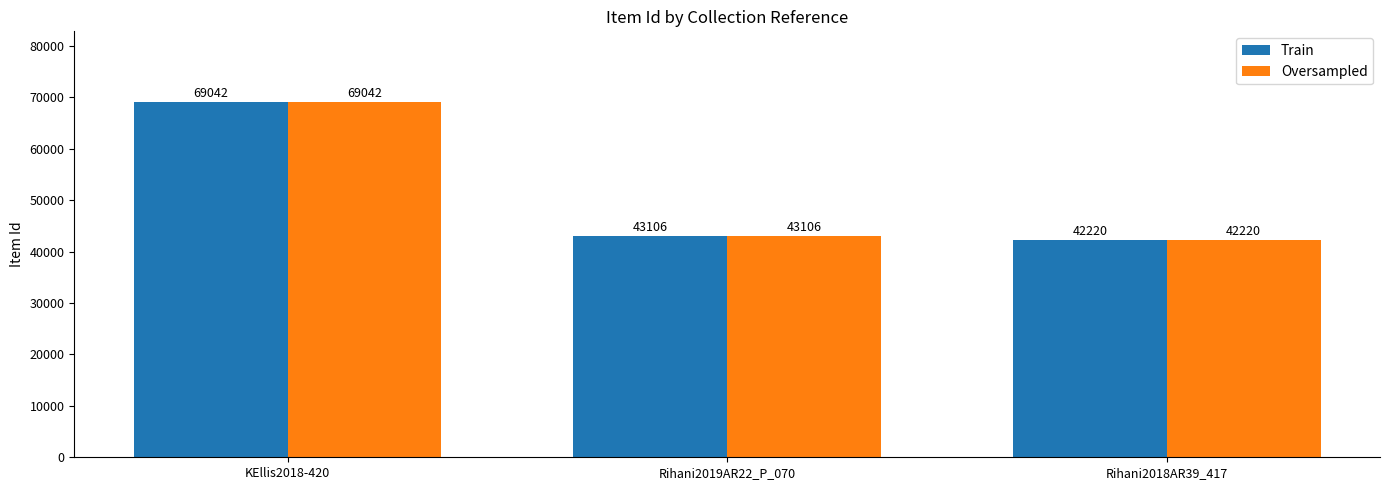

What value does the Train series have at Rihani2018AR39_417, to the nearest 100?

42200